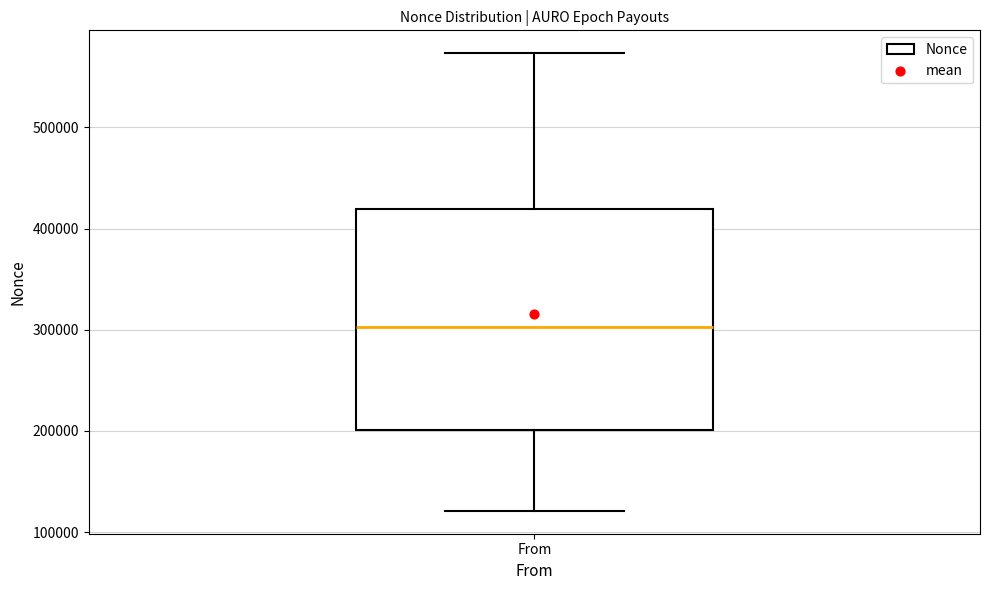

Where does the lower whisker of the box for From end on the y-axis? The values are not printed on the chart, so give them approximately, as read against the axis.

120000